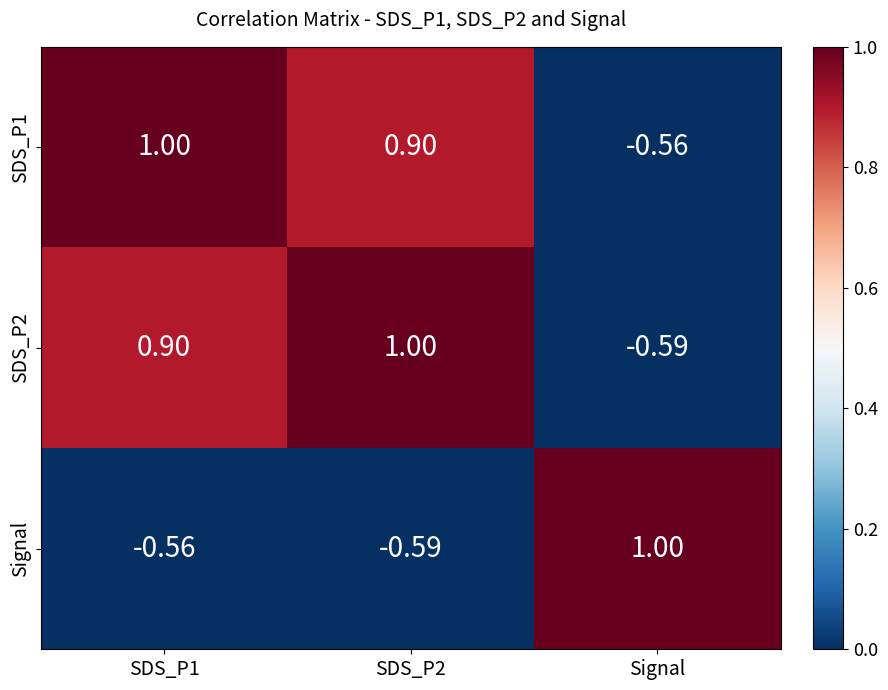

At which label does SDS_P2 reach its minimum?

Signal